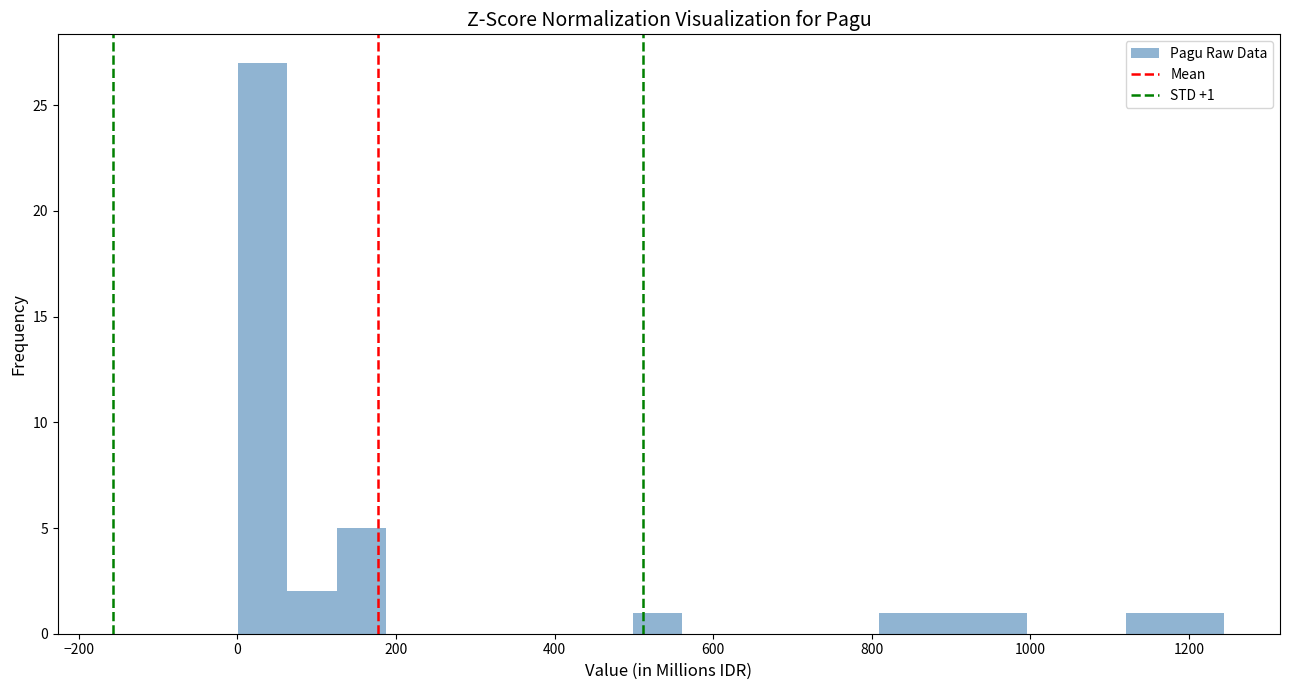

Around what value on the x-axis is the tallest bar? Give the approximate position of its centre, as read against the axis.

40